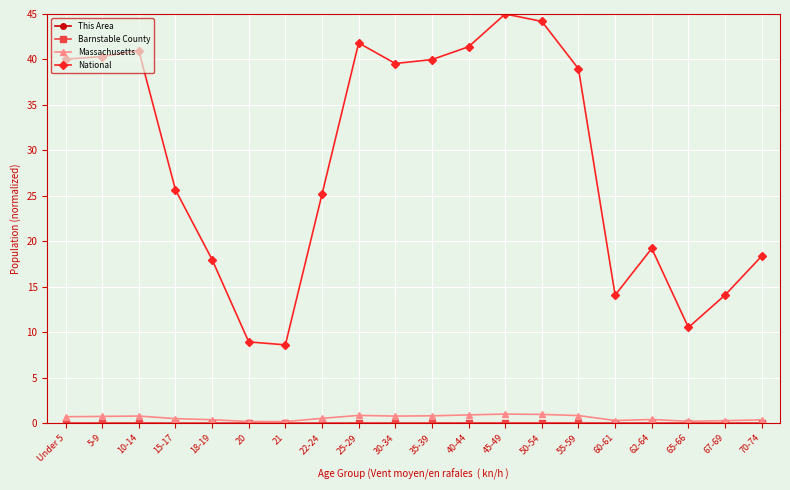

Which series has the largest total across all categories?

National